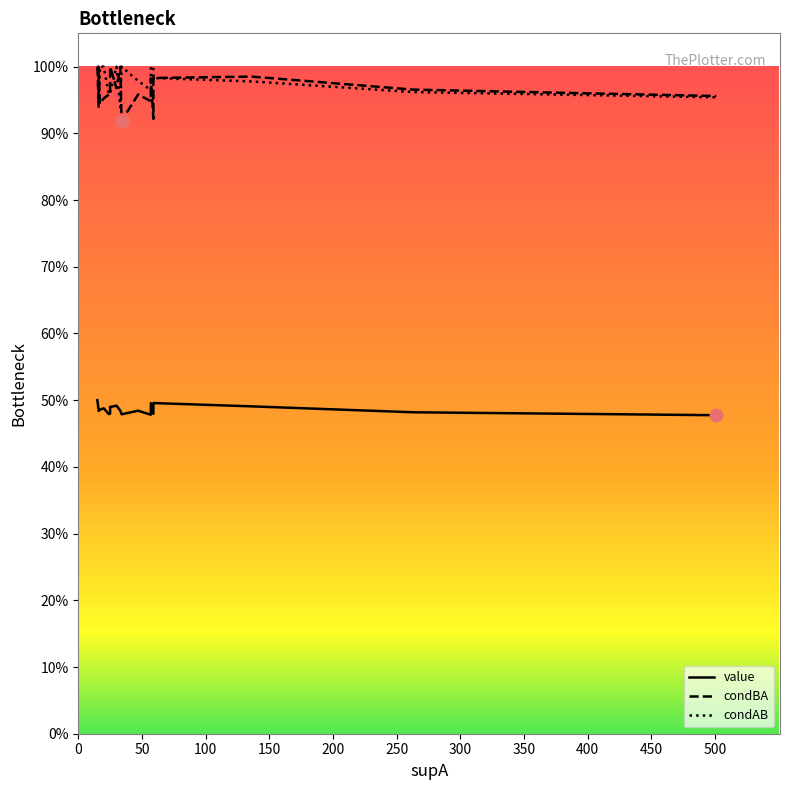

Which series has the largest total across all categories?

condAB